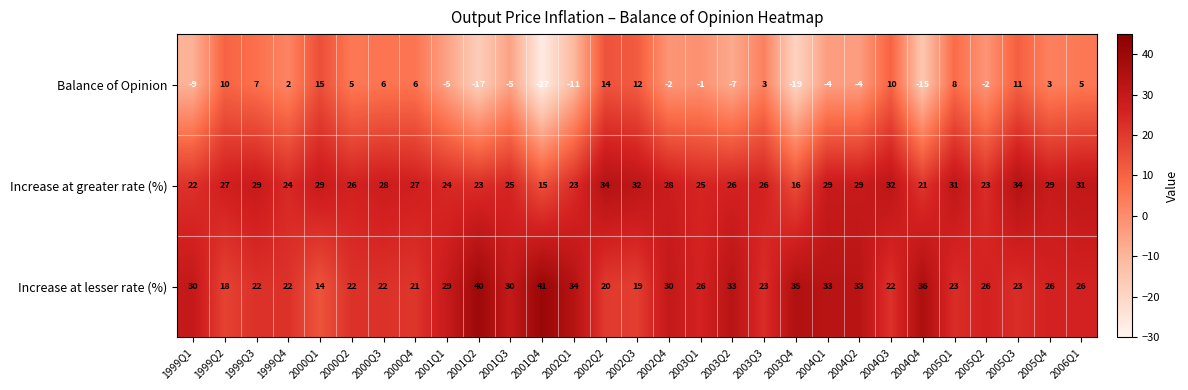

The Increase at lesser rate (%) series shows 34 at 2003Q3. True or false?

False